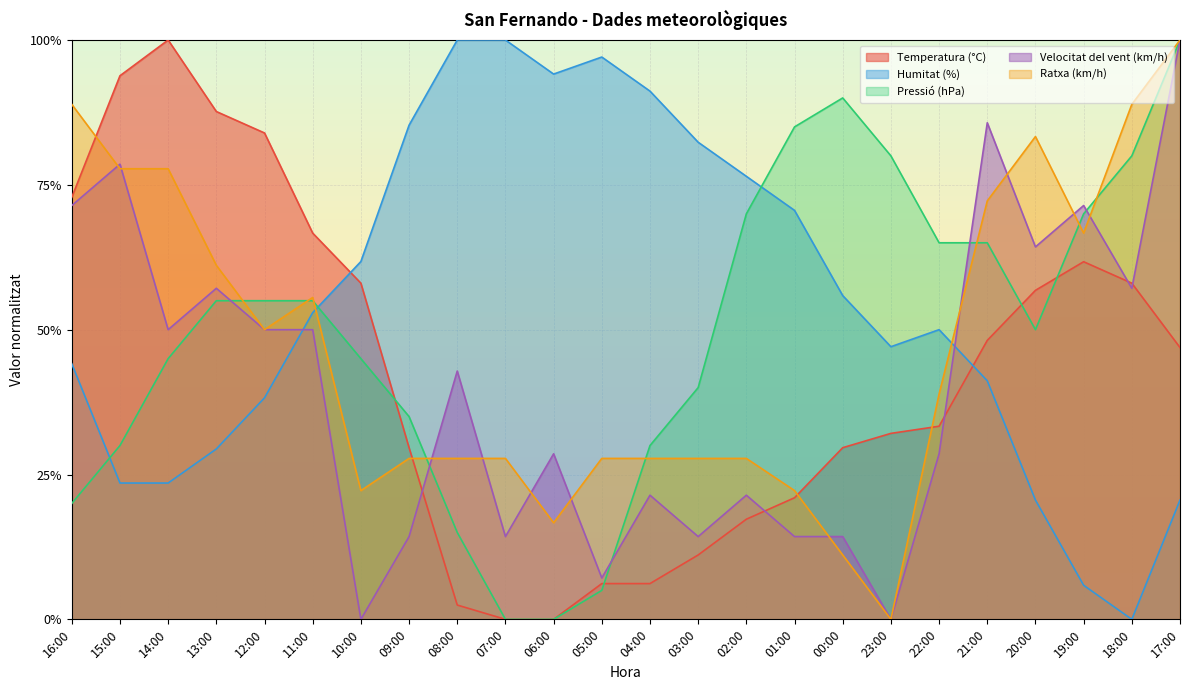

How many times do Temperatura (°C) and Pressió (hPa) cross each other?

4